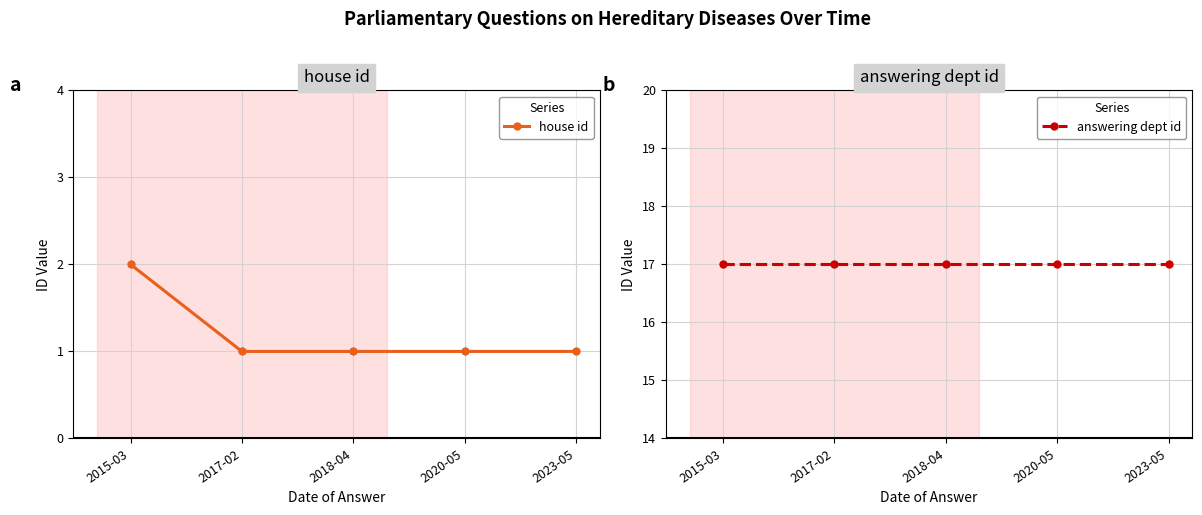

True or false: answering dept id and house id cross at least once.

False